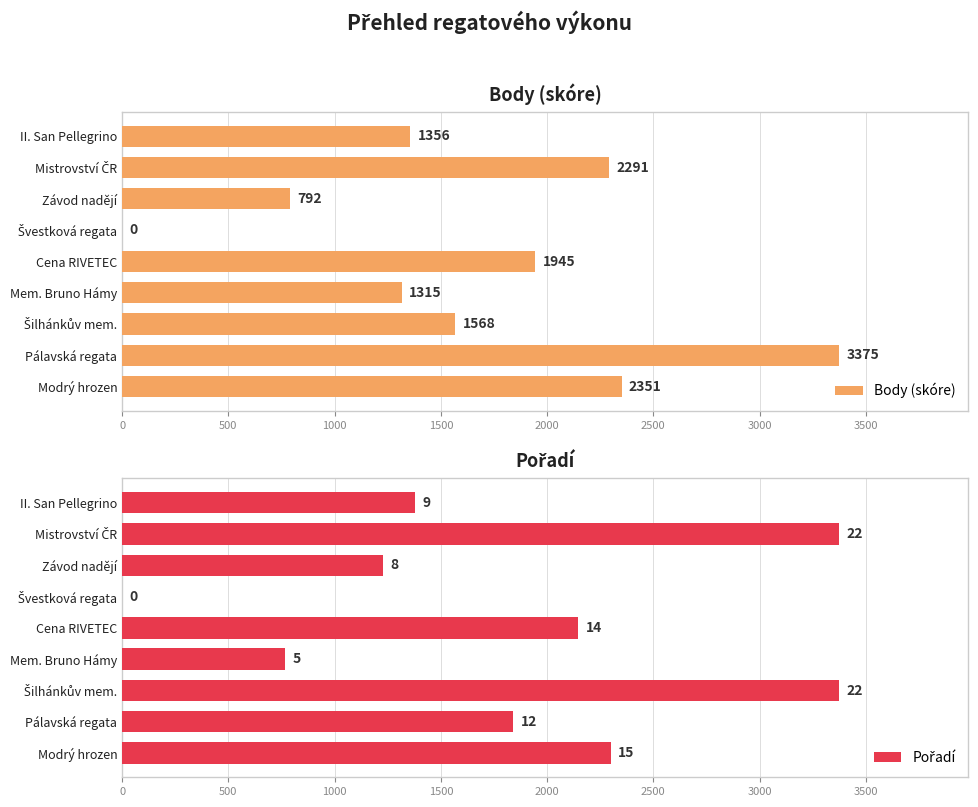

The value of Body (skóre) at Cena RIVETEC is 1945. True or false?

True